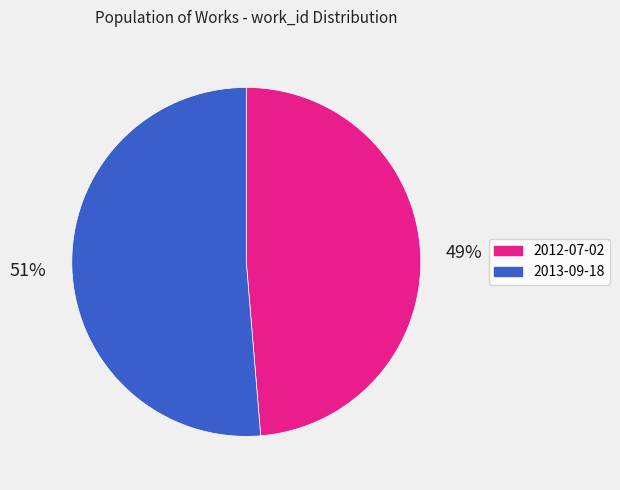

To the nearest percent, what is the average slice percentage?

50%